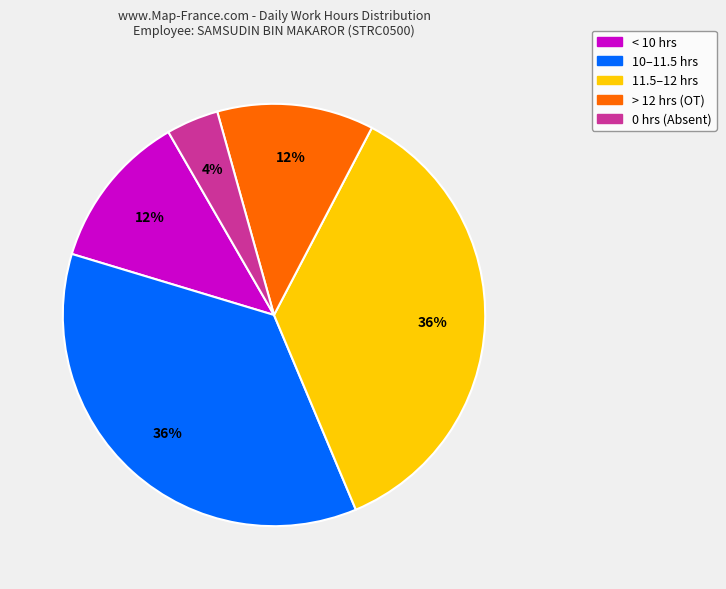

To the nearest percent, what is the difference between the largest and smallest slice percentages?

32%